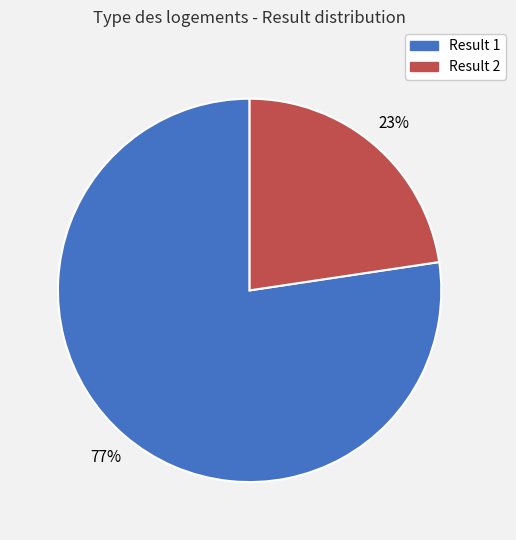

Is there any slice that represents more than half of the pie?

Yes